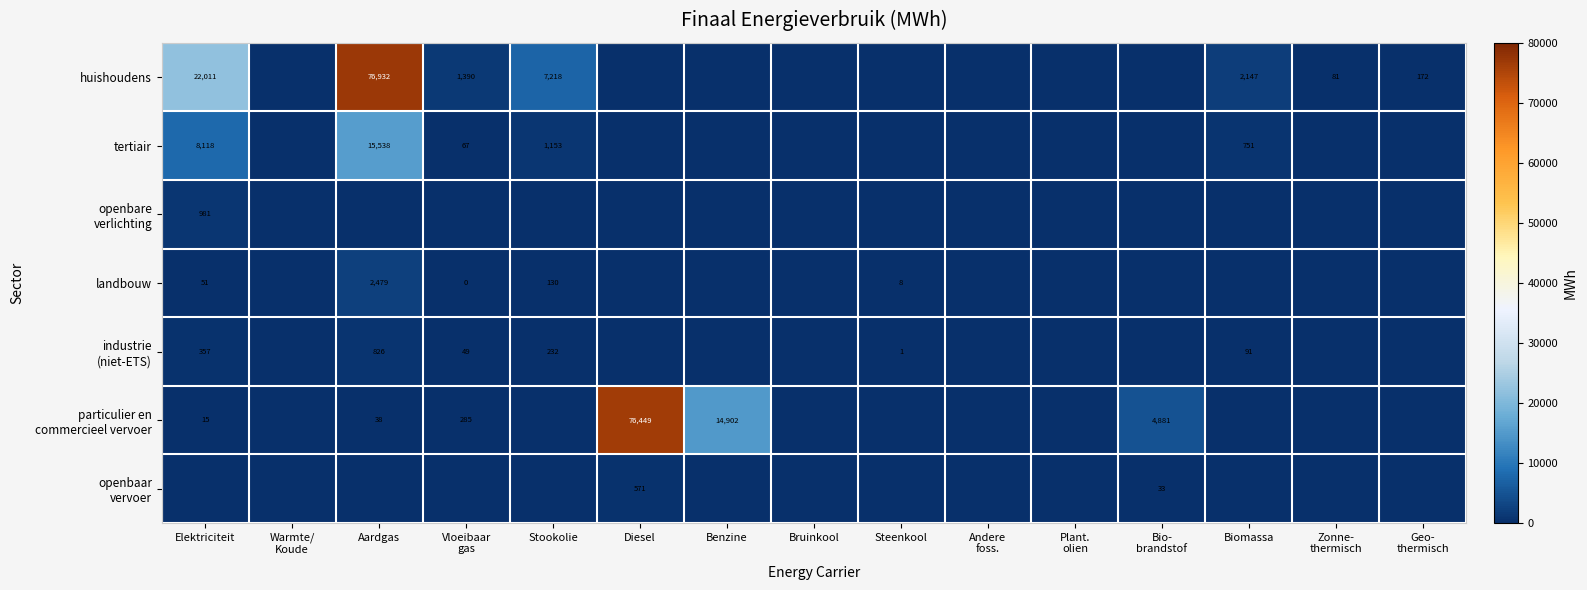

What is the difference between the tertiair values at Steenkool and Elektriciteit?

8118.0